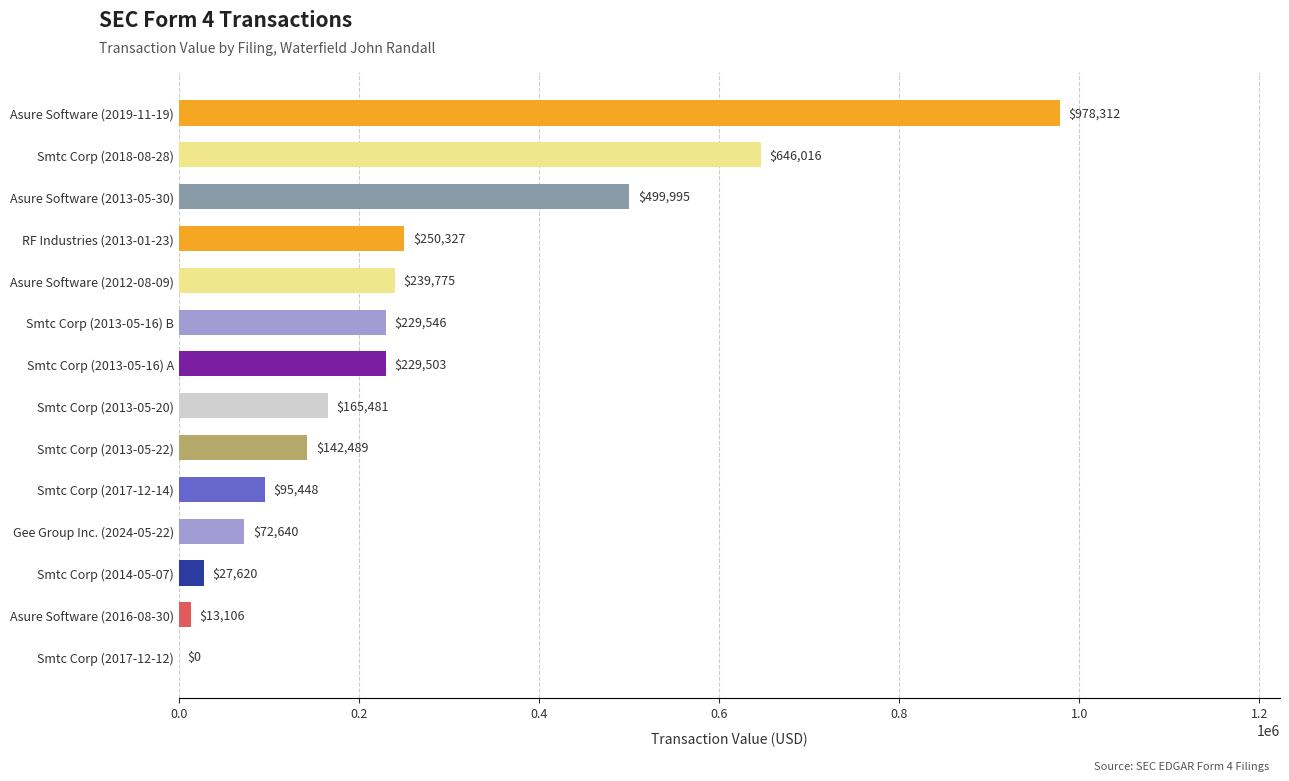

What is the sum of all values?

3590258